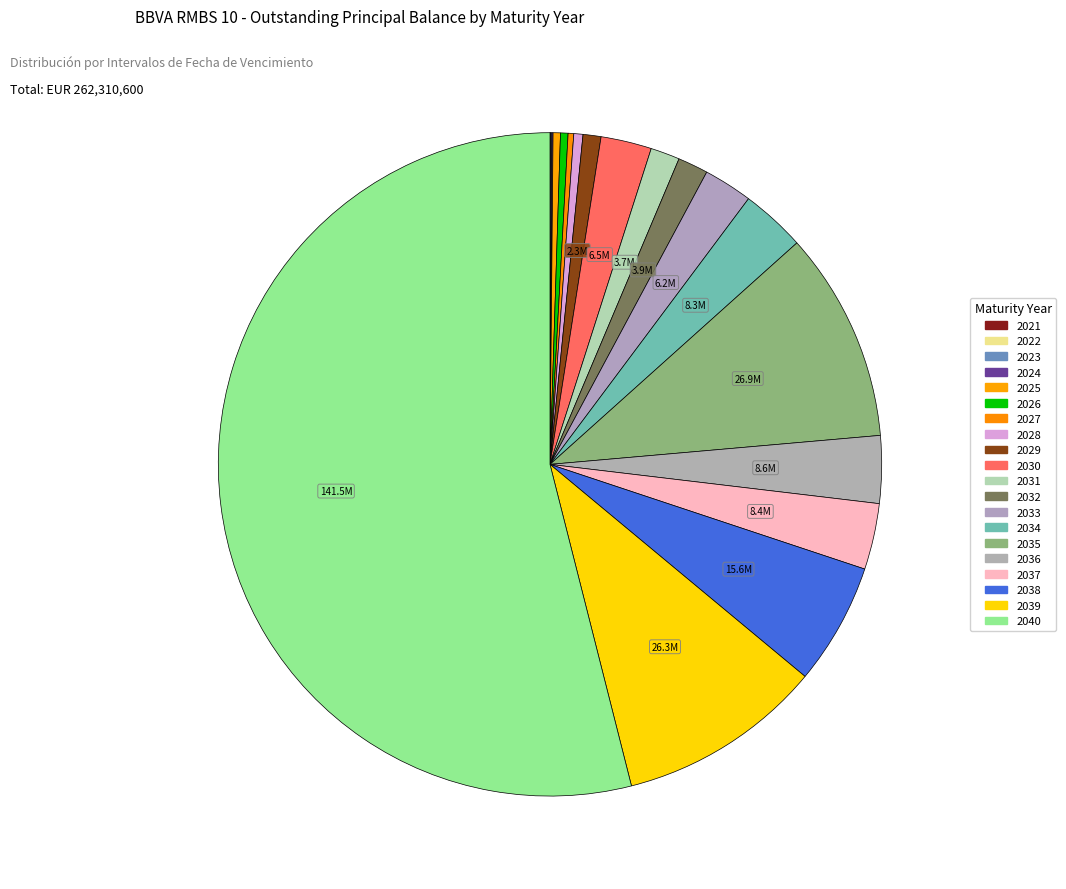

The 2027 slice represents 13% of the pie. True or false?

False